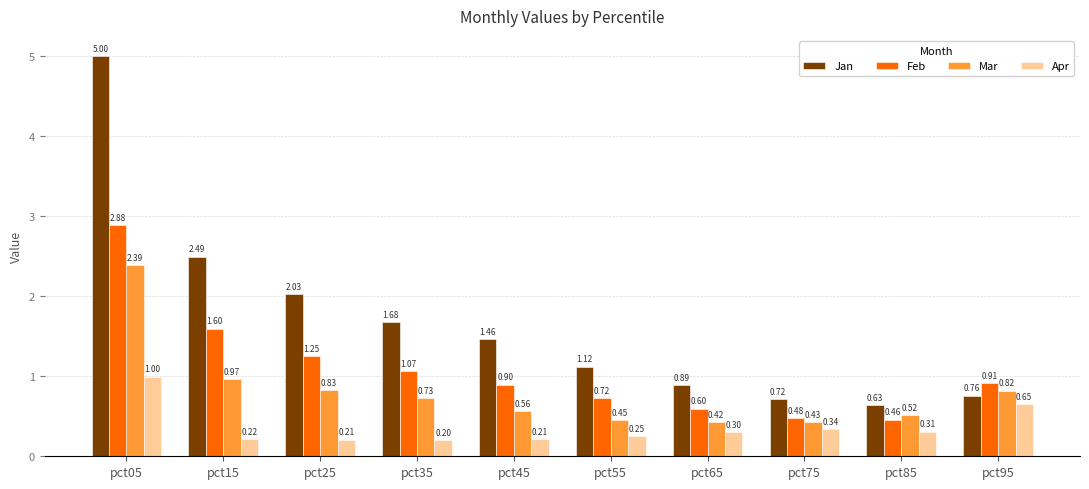

What is the sum of all Mar values?

8.1